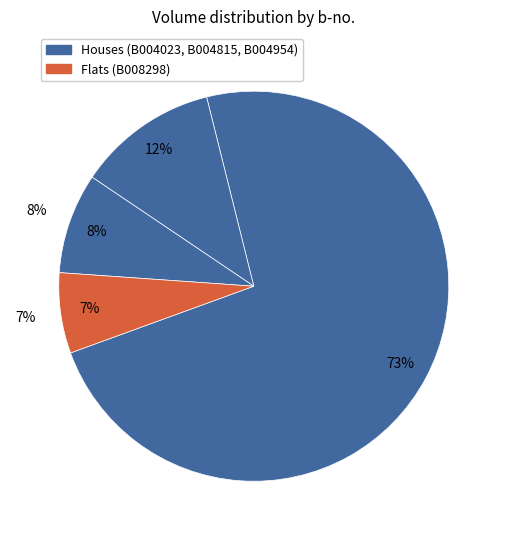

What percentage is the B004815 slice, to the nearest percent?

12%